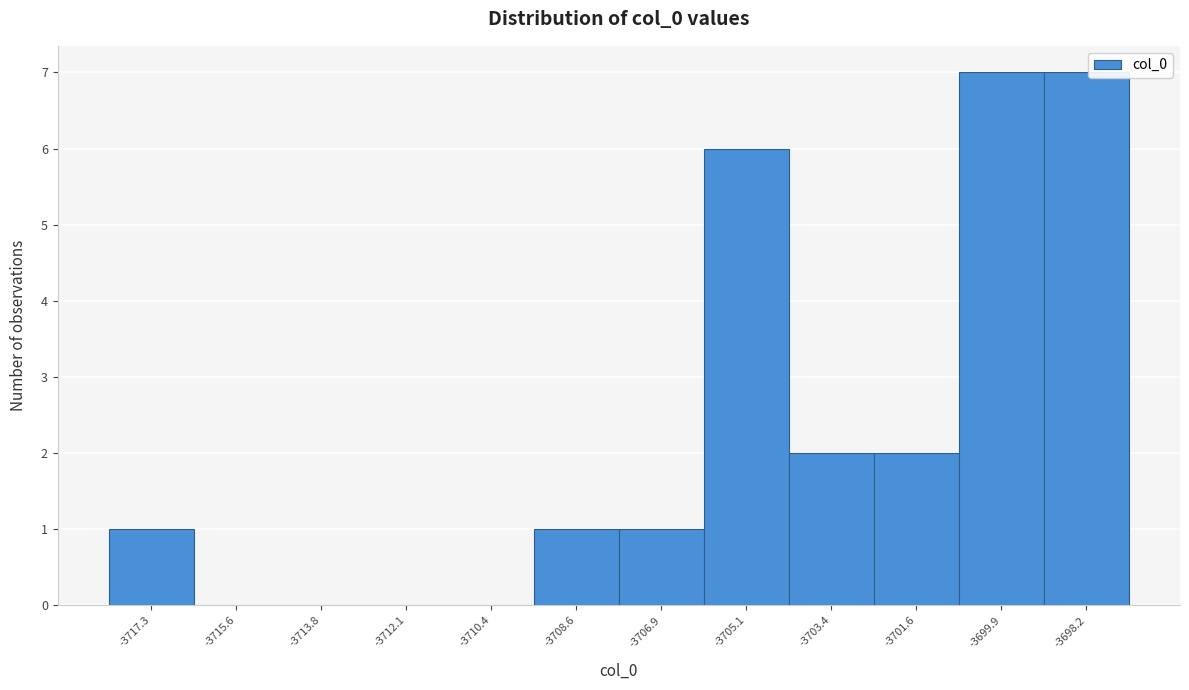

Reading left to right, extract all data points from this chart.

-3717.3=1	-3715.6=0	-3713.8=0	-3712.1=0	-3710.4=0	-3708.6=1	-3706.9=1	-3705.1=6	-3703.4=2	-3701.6=2	-3699.9=7	-3698.2=7